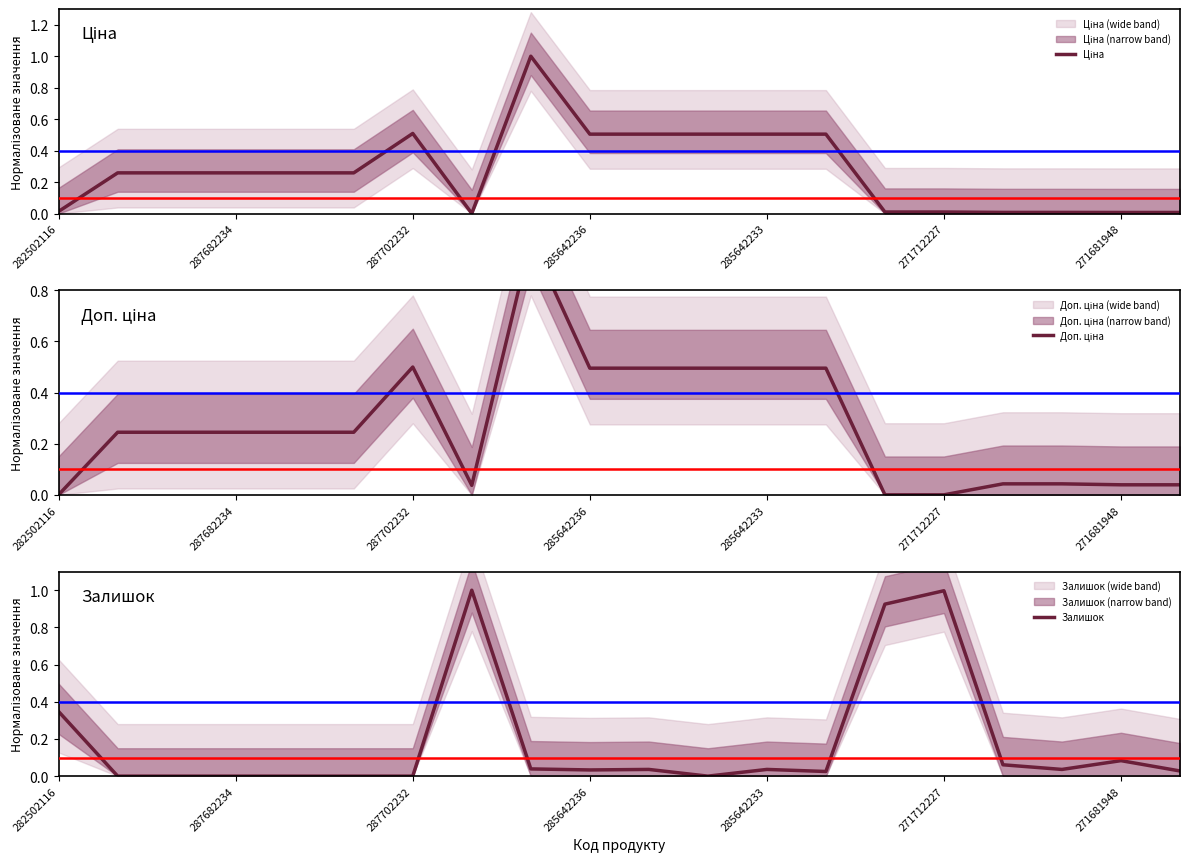

The value of Залишок at 287702232 is -0.5. True or false?

False